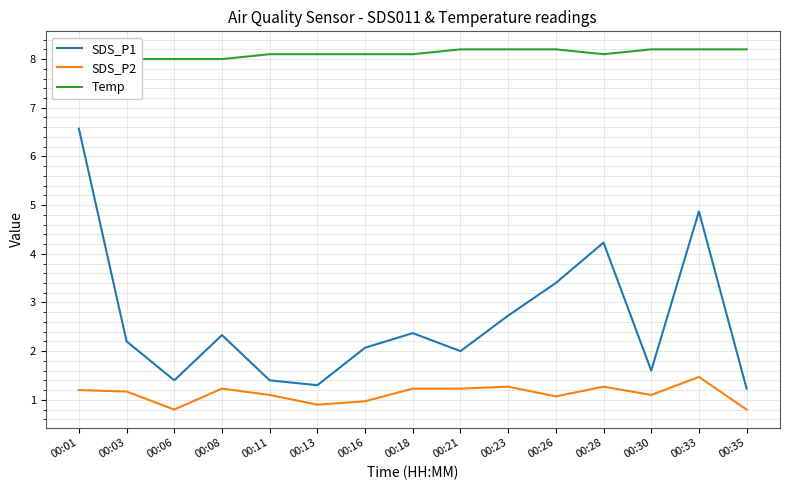

Rank the series by their maximum value, from highest to lowest.

Temp, SDS_P1, SDS_P2